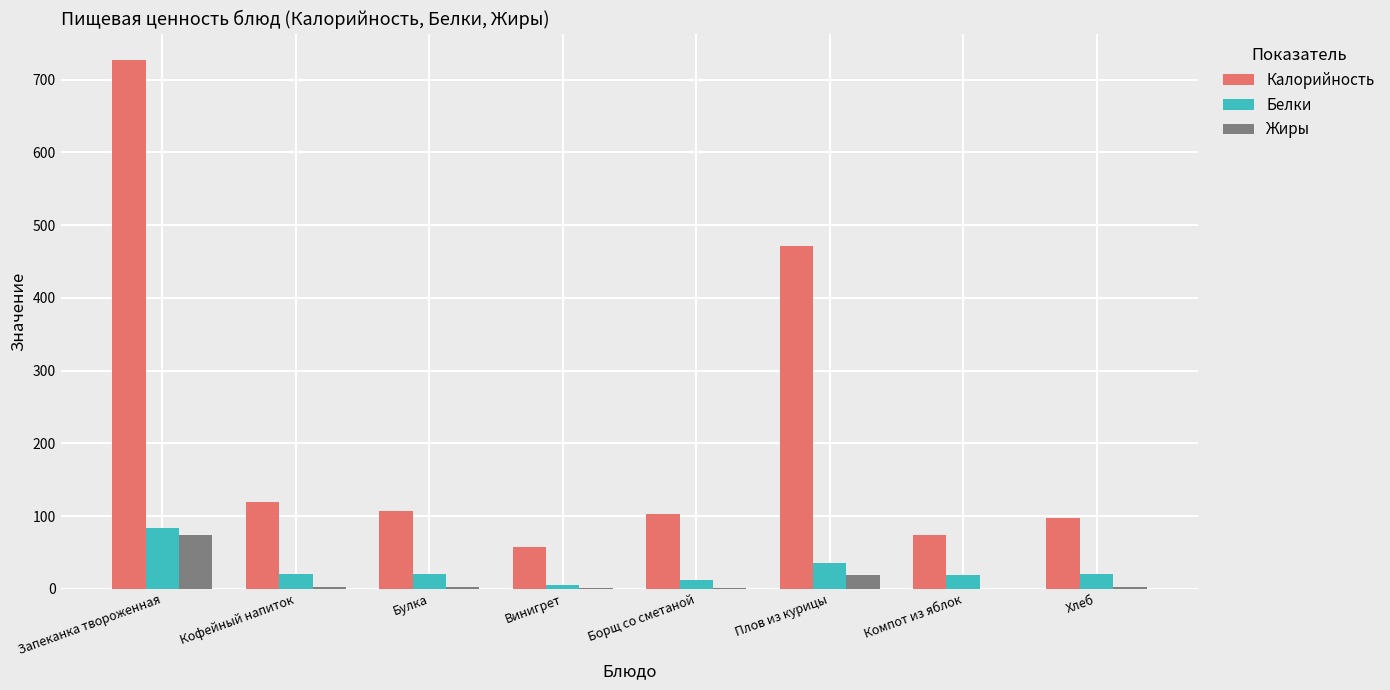

What is the total value across all series at Винигрет?

62.8